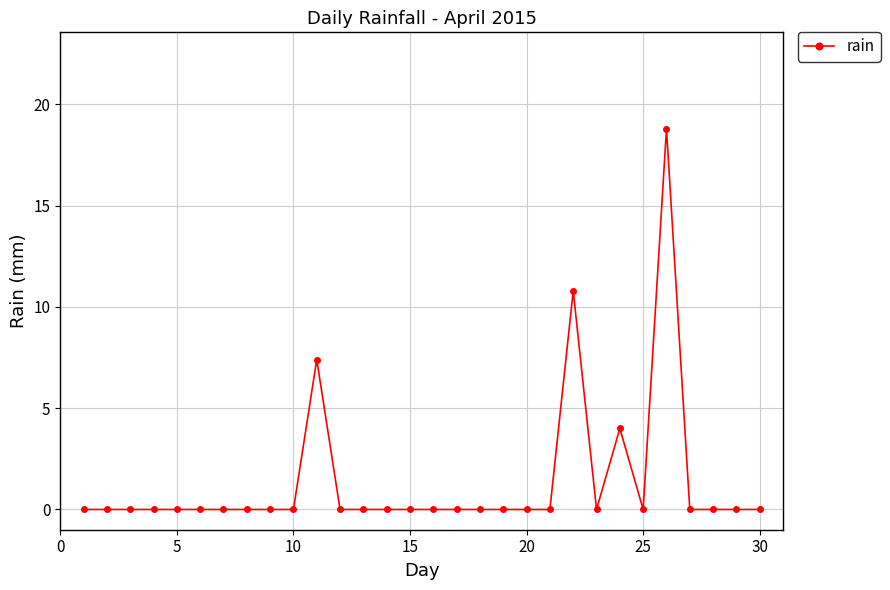

What is the difference between the second highest and second lowest values?

10.8